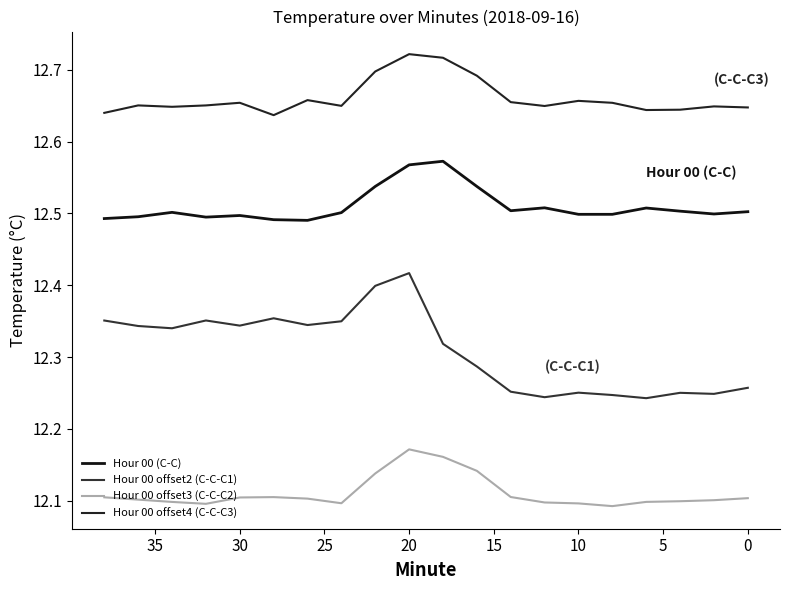

What is the difference between the maximum and minimum values in the Hour 00 (C-C) series?

0.1